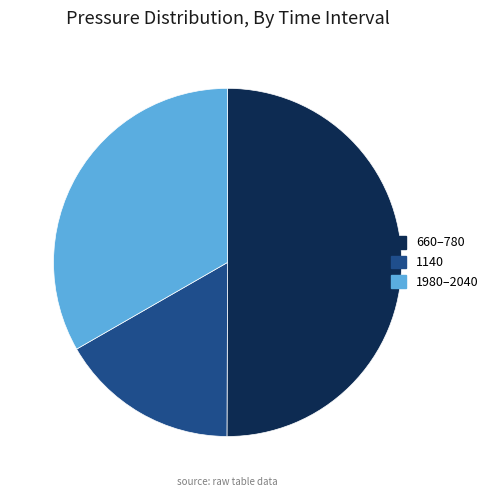

What is the ratio of the value at 1140 to the value at 660–780?

0.3